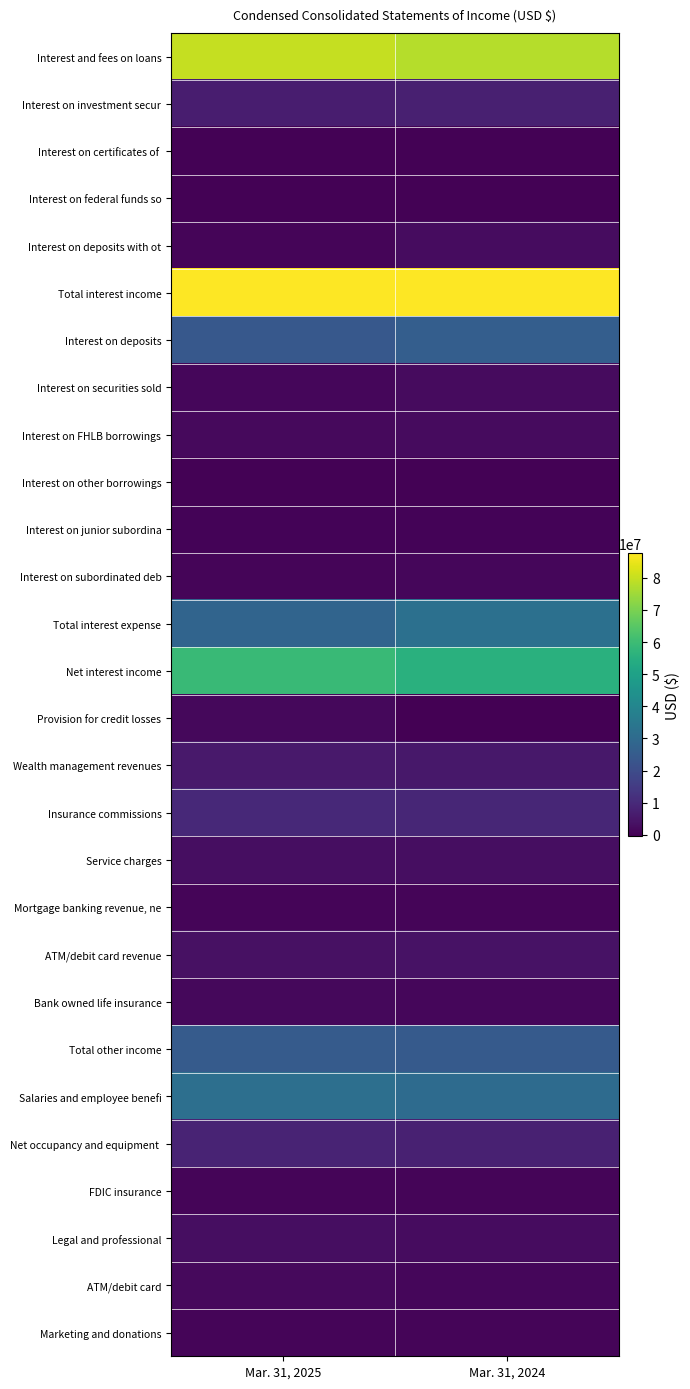

What is the difference between the highest and lowest values at Mar. 31, 2025?

87558000